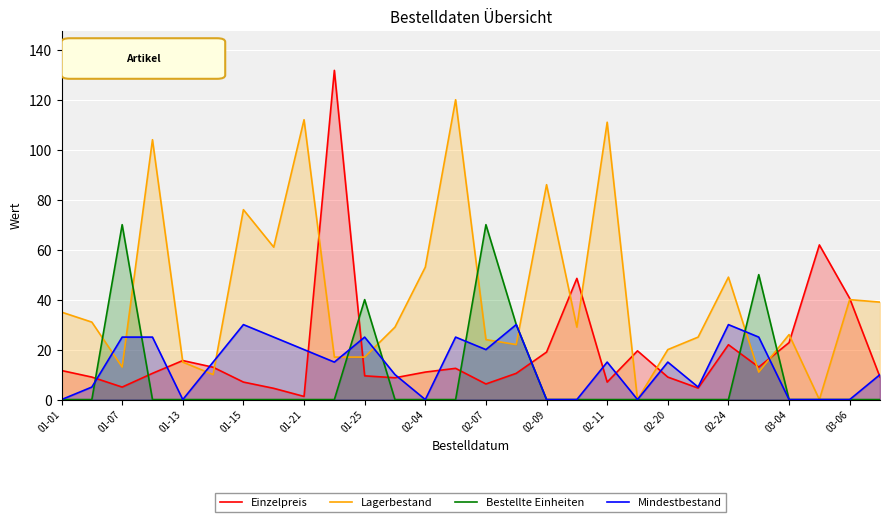

True or false: Lagerbestand has a value of 39.0 at 27.

True